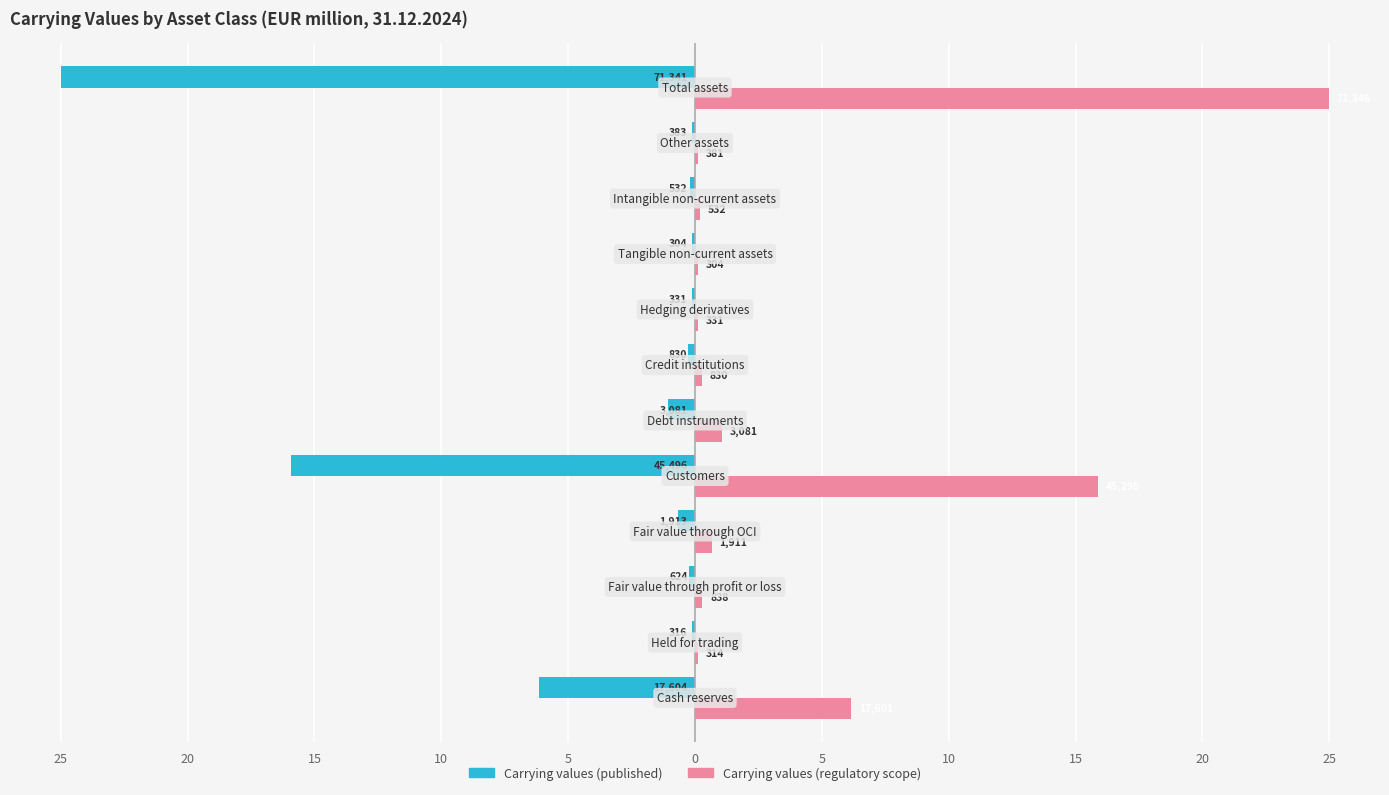

What are all the series names shown in the legend?

Carrying values (published), Carrying values (regulatory scope)